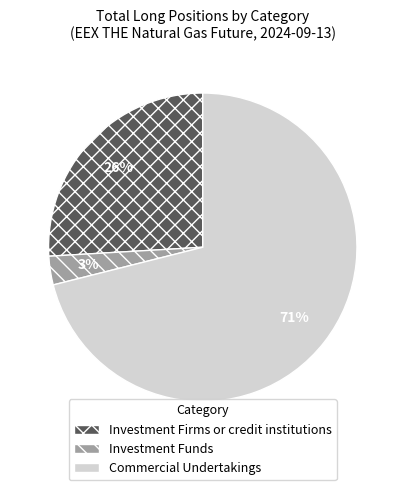

Approximately how many times larger is the value at Investment Firms or credit institutions compared to Commercial Undertakings?

0.4